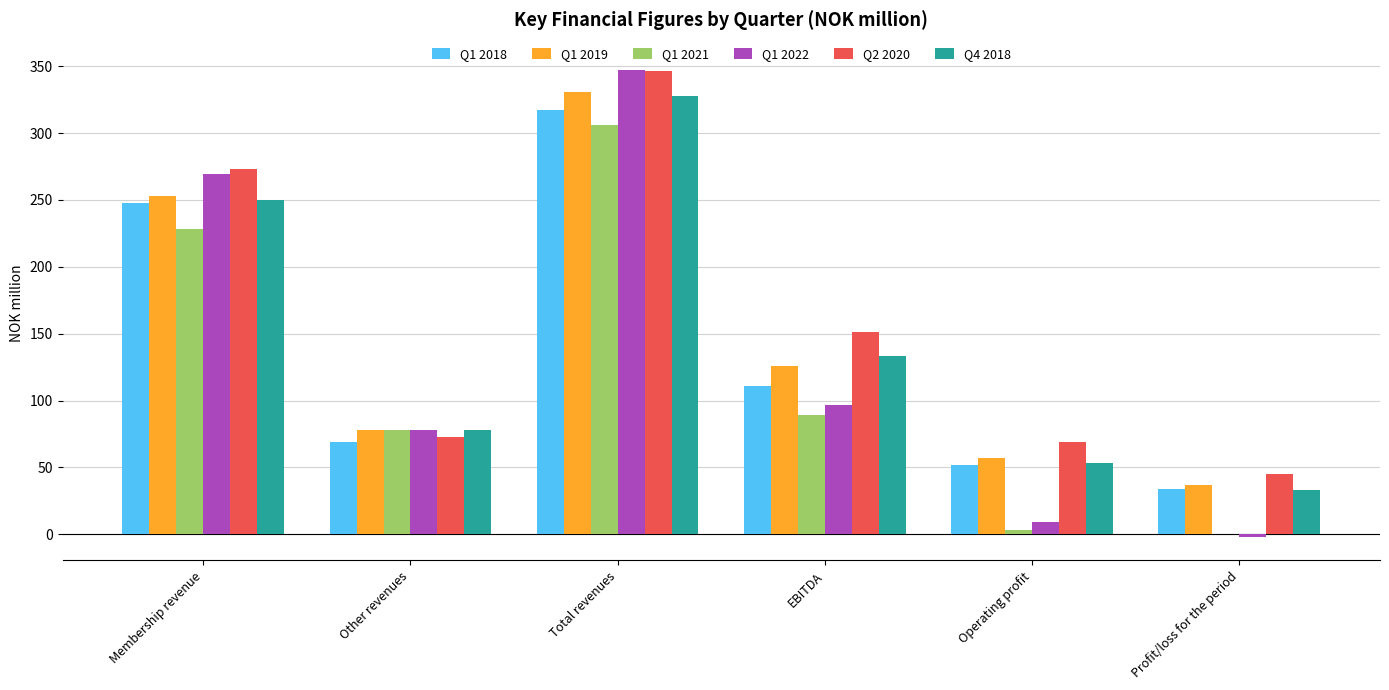

At which label does Q1 2019 first exceed 126?

Membership revenue